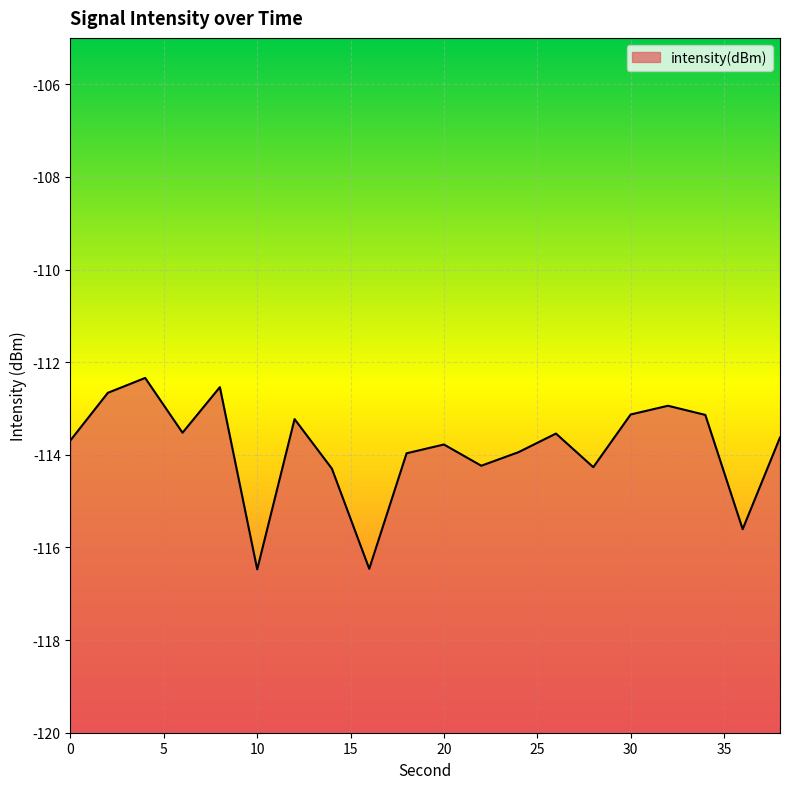

Reading right to left, transcribe all the data shown in this chart.

38=-113.6	36=-115.6	34=-113.1	32=-112.9	30=-113.1	28=-114.3	26=-113.5	24=-113.9	22=-114.2	20=-113.8	18=-114.0	16=-116.5	14=-114.3	12=-113.2	10=-116.5	8=-112.5	6=-113.5	4=-112.3	2=-112.7	0=-113.7